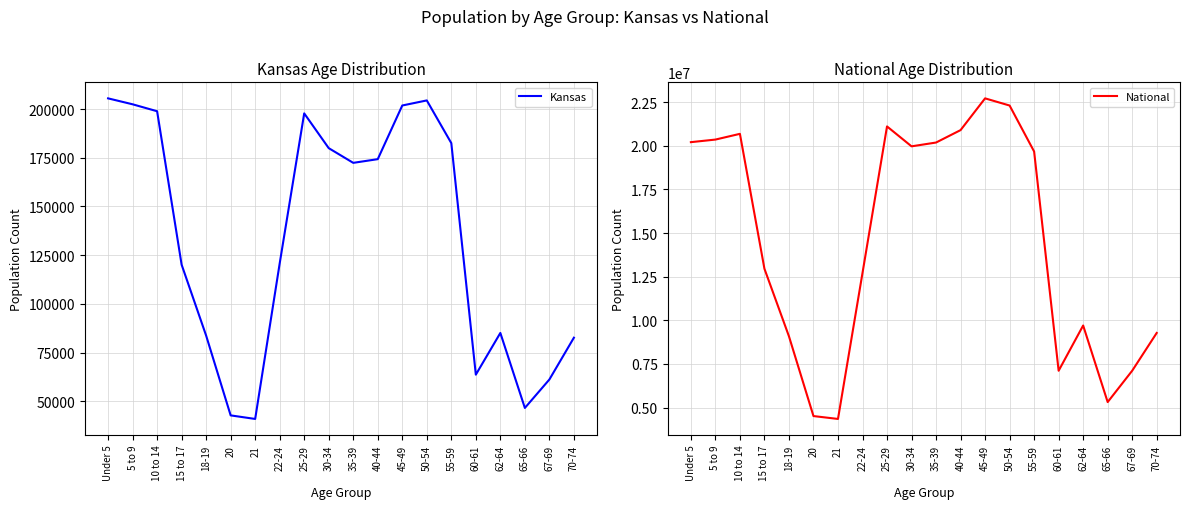

How many lines are shown in the chart?

2